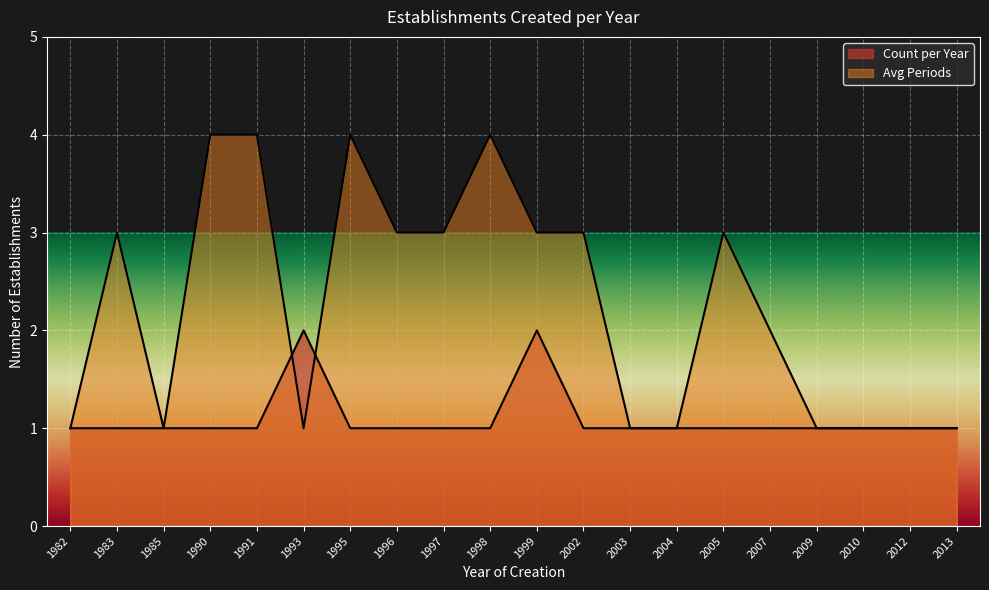

Between 1999 and 1982, which is larger?

1999